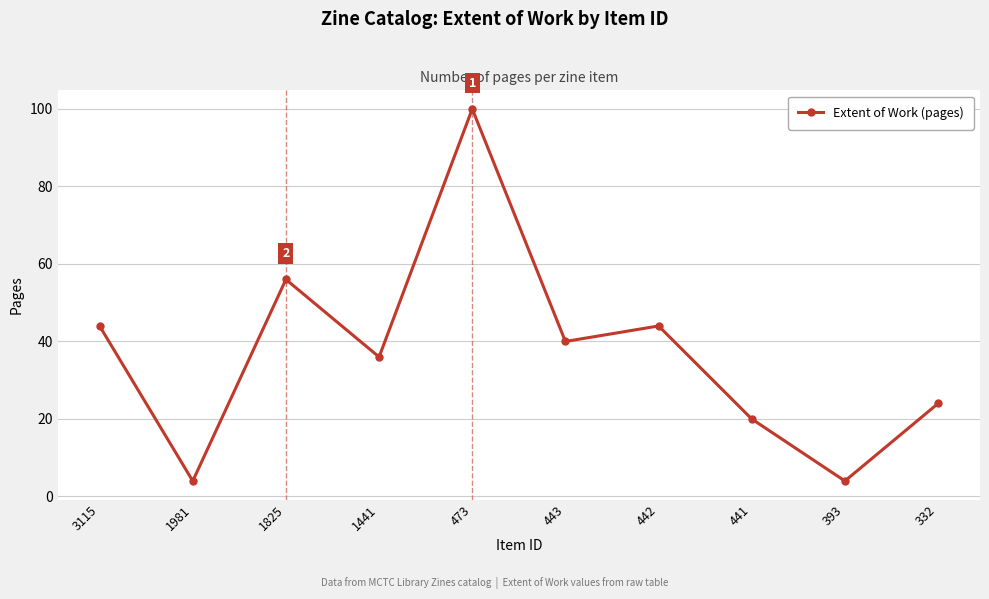

The chart shows a value of 138 at 473. True or false?

False